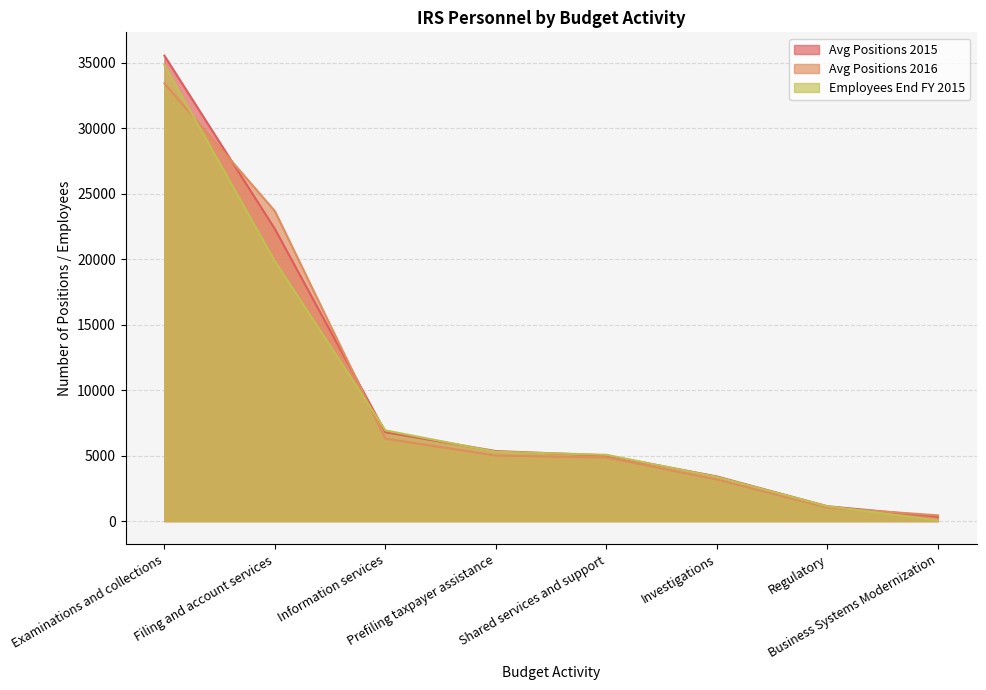

What is the difference between the second highest and second lowest values in the Employees End FY 2015 series?

18714